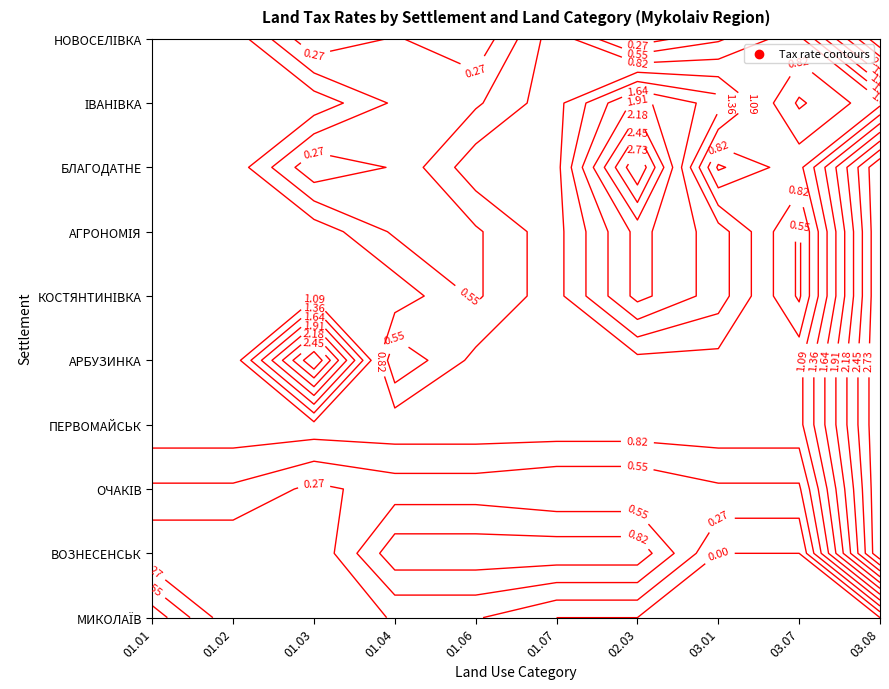

What is the greatest value displayed?

3.0